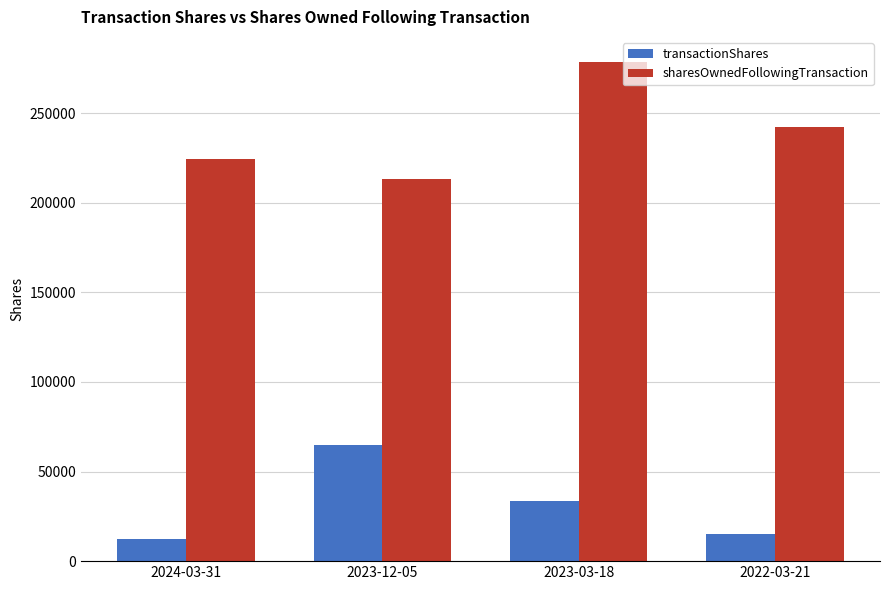

What is the value of the sharesOwnedFollowingTransaction bar at the 2nd from the left?

213486